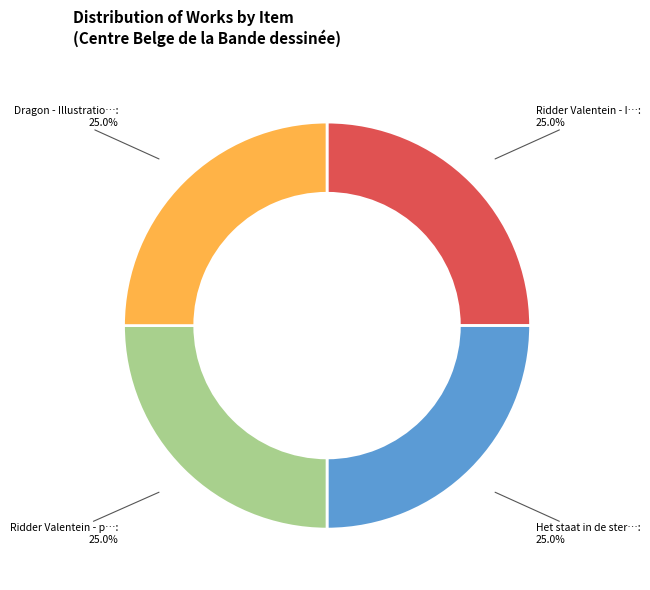

Is there any slice that represents more than half of the pie?

No